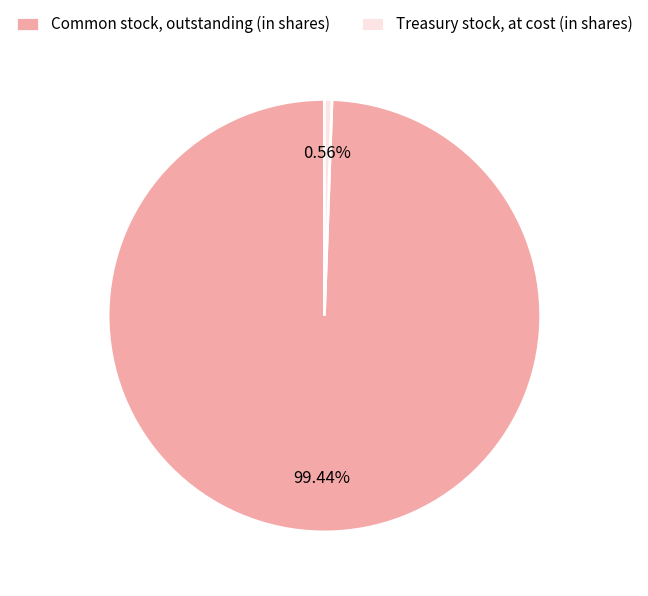

Is it true that Treasury stock, at cost (in shares) is 1% of the pie?

True